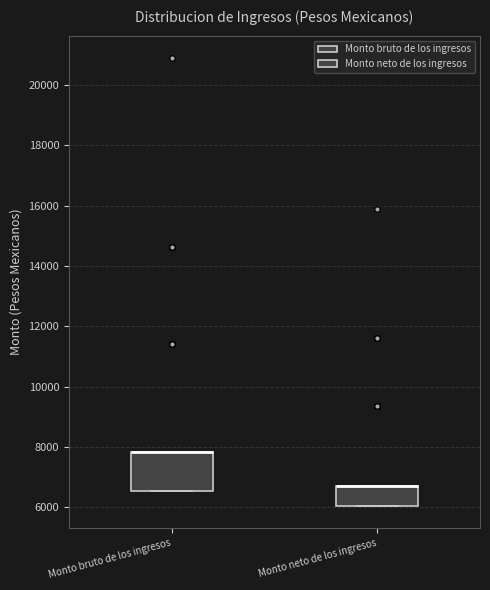

Reading left to right, transcribe this box plot: for each box, give where its median line is, the range the box spans, and where its two whiskers end, as read against the y-axis. The values are not printed on the chart, so give them approximately, as read against the axis.

Monto bruto de los ingresos: median 7800 (drawn on the box's upper edge), box 6600 to 7800, whiskers 6600 to 7800
Monto neto de los ingresos: median 6800 (drawn on the box's upper edge), box 6000 to 6800, whiskers 6000 to 6800